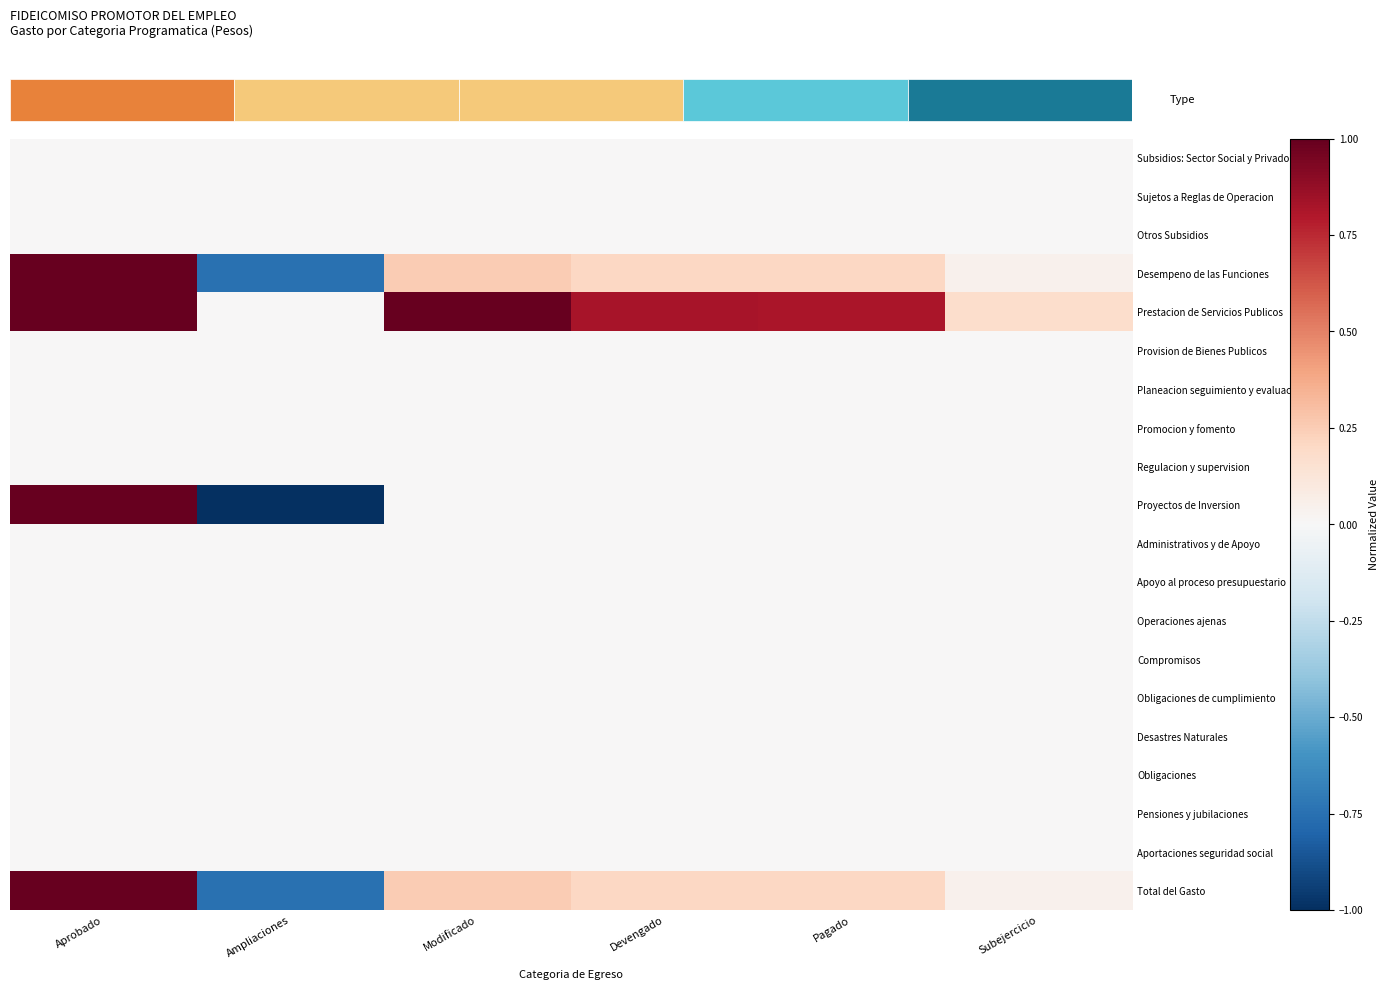

What is the total value across all series at Pagado?

1.2